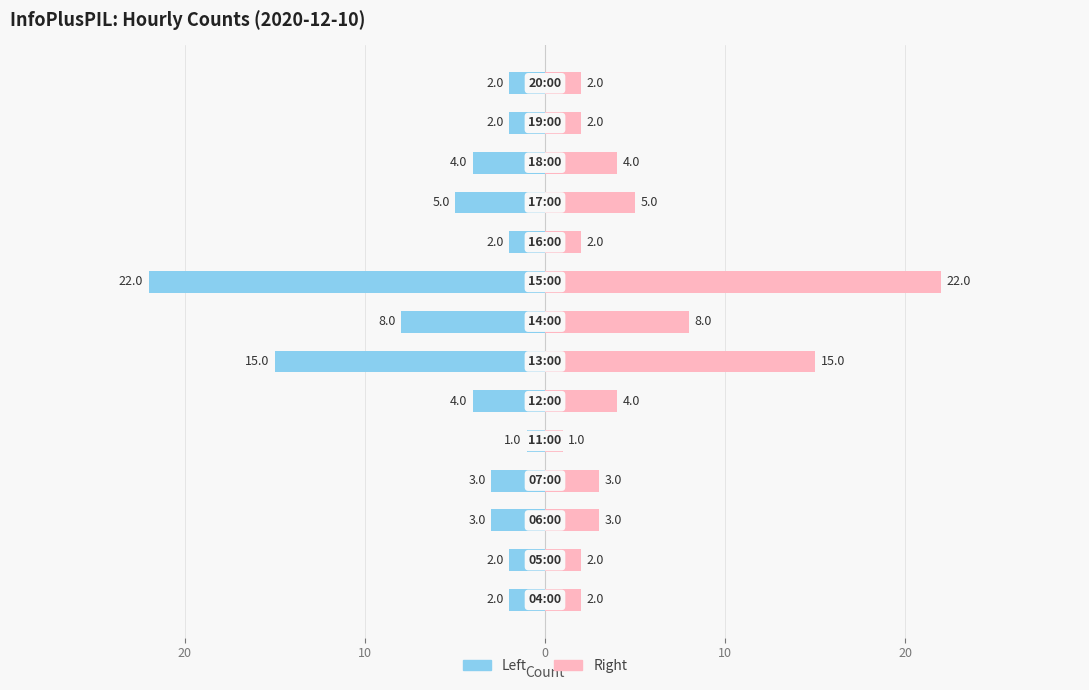

How many data points in Right (InfoPlusPIL) are less than 3?

6